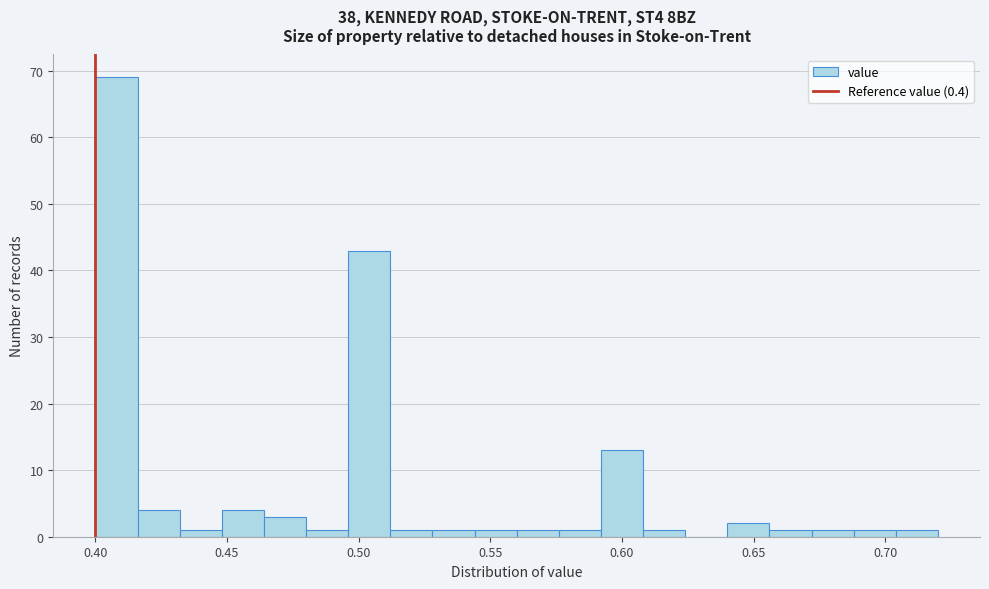

Around what value on the x-axis is the tallest bar? Give the approximate position of its centre, as read against the axis.

0.410